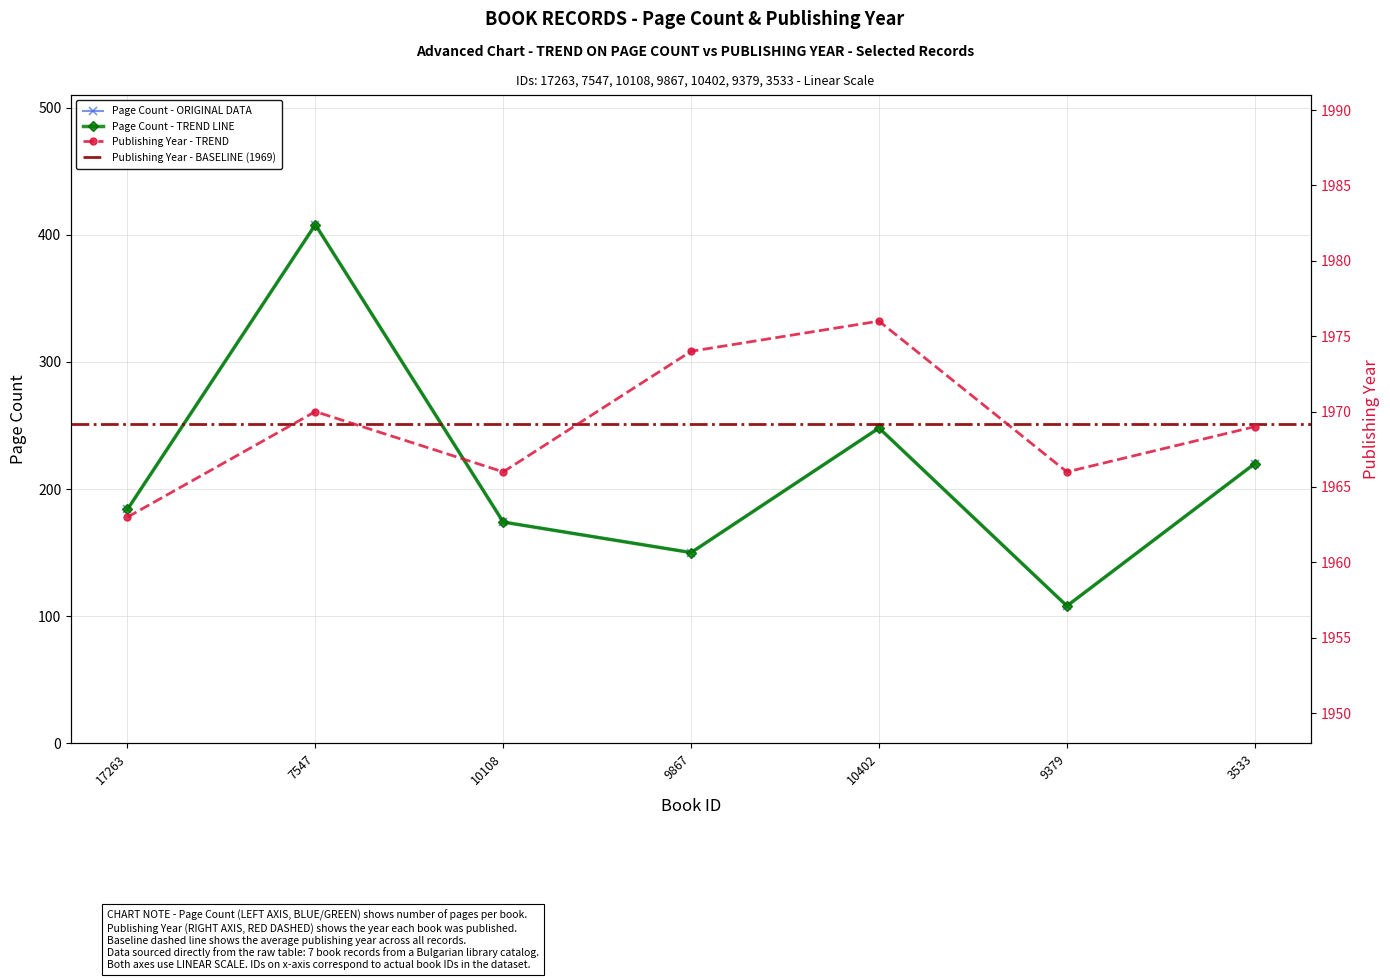

At how many categories does at least one series exceed 1129?

7